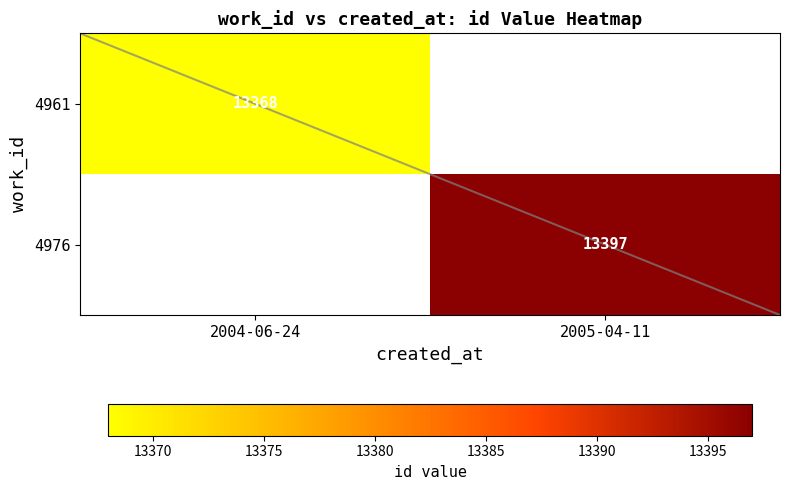

What is the minimum value shown in the chart?

13368.0